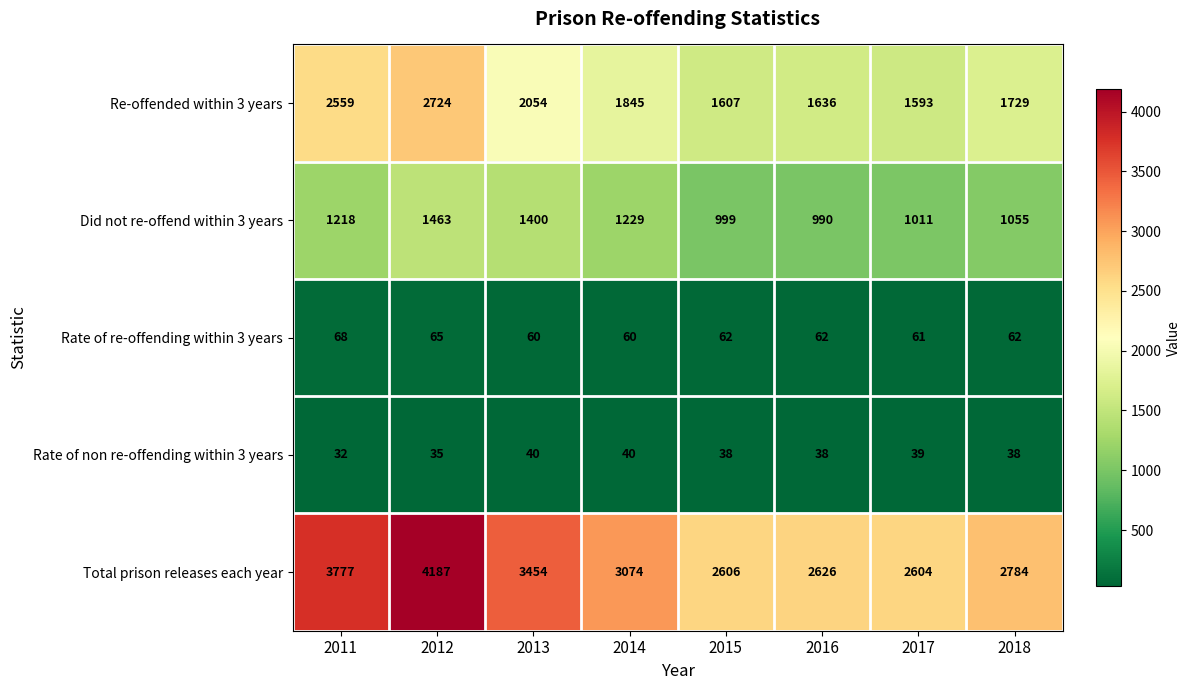

Which label corresponds to the smallest value in the chart?

2011